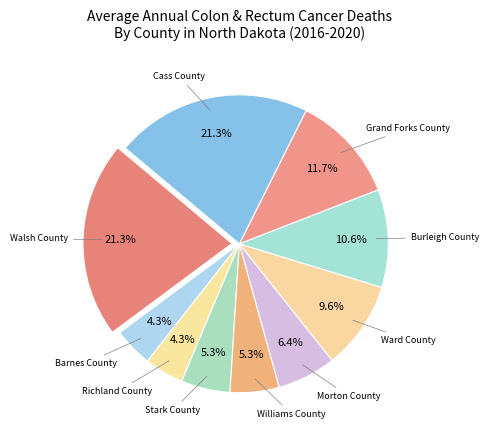

What is the ratio of the value at Walsh County to the value at Burleigh County?

2.0